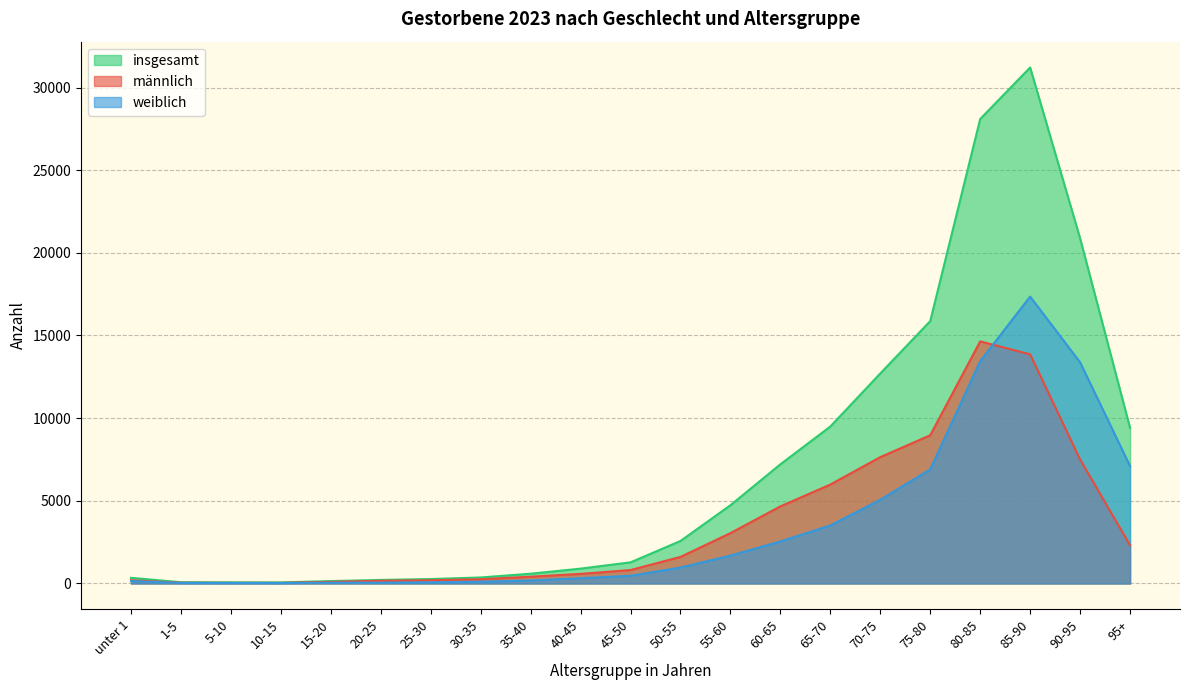

What is the difference between the maximum and second lowest values in the männlich series?

14609